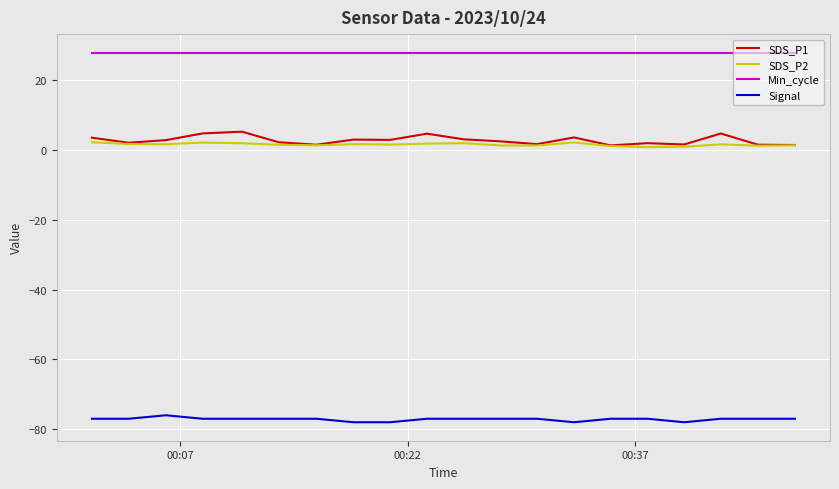

What is the greatest value displayed?

28.0